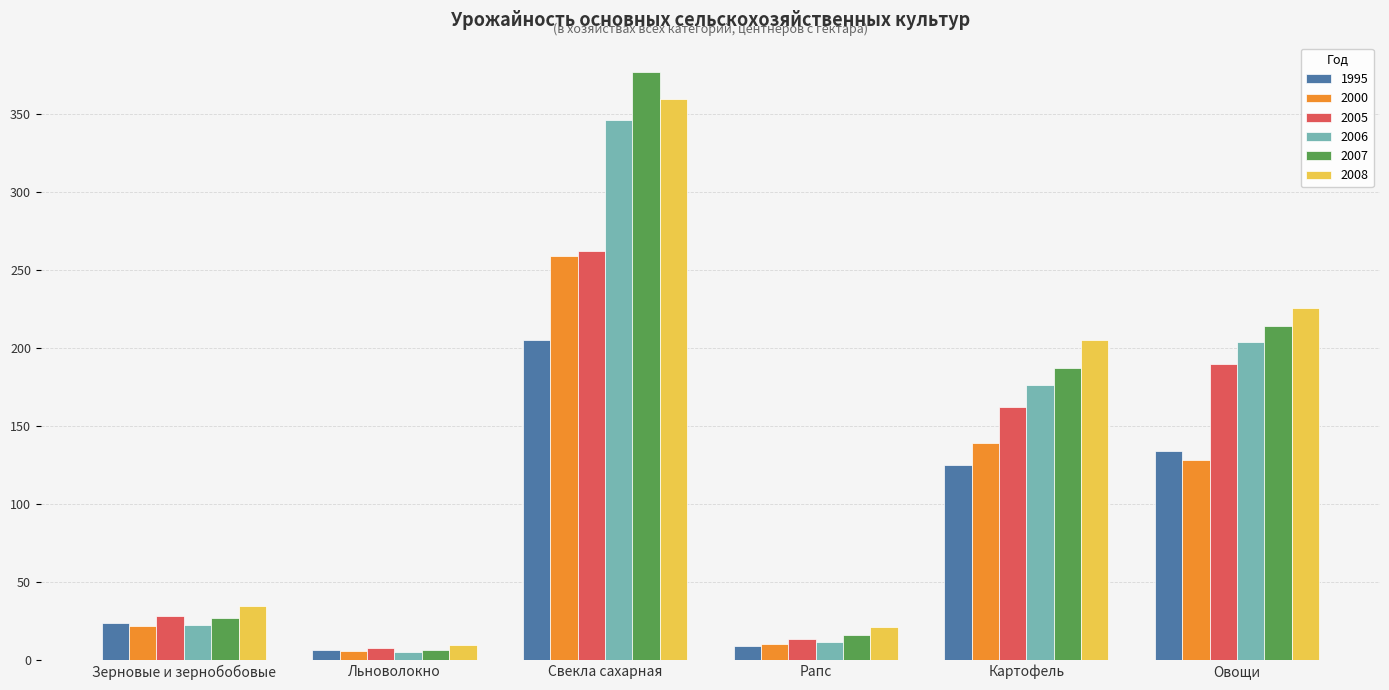

How many bars are there in total?

36